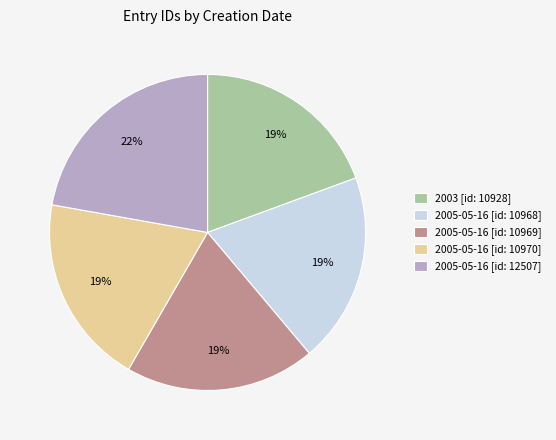

Is there a majority slice in this chart?

No